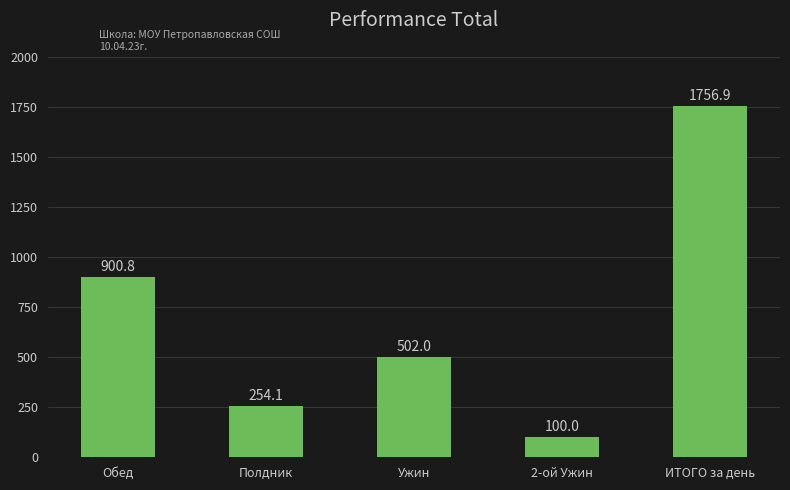

What is the value of the 3rd bar from the left?

502.0